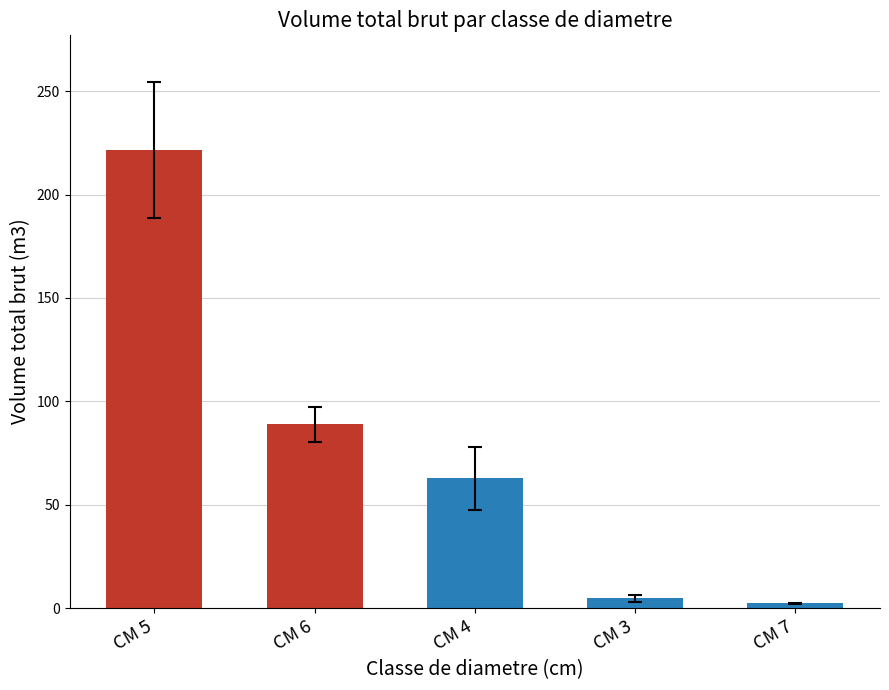

Where is the data nearest to the value 111?

CM 6